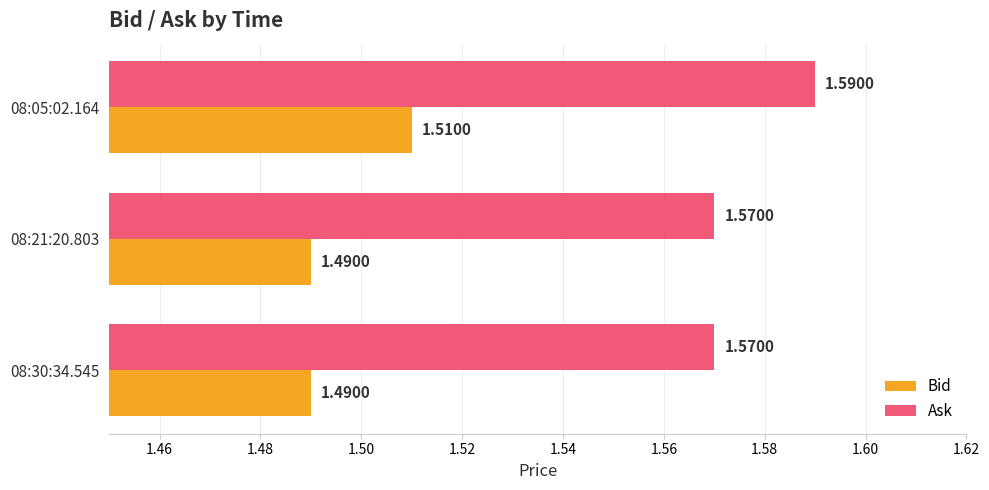

List the series in order of their peak value, lowest first.

Bid, Ask